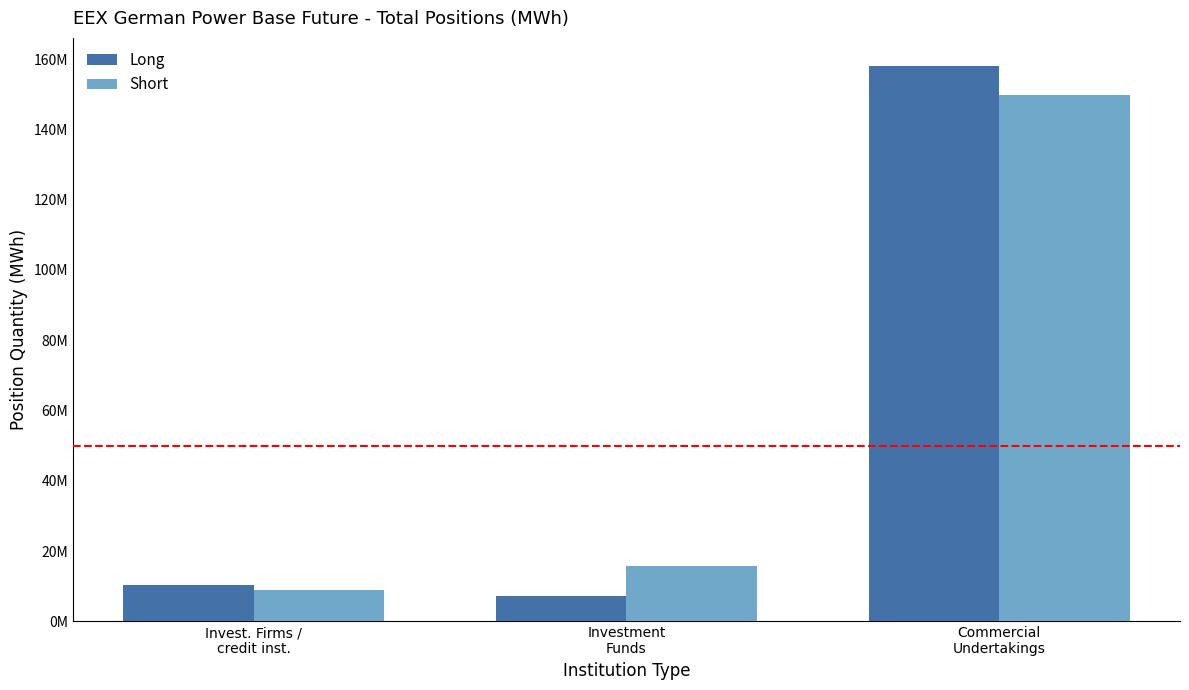

Which series changed the most between Investment
Funds and Commercial
Undertakings?

Long